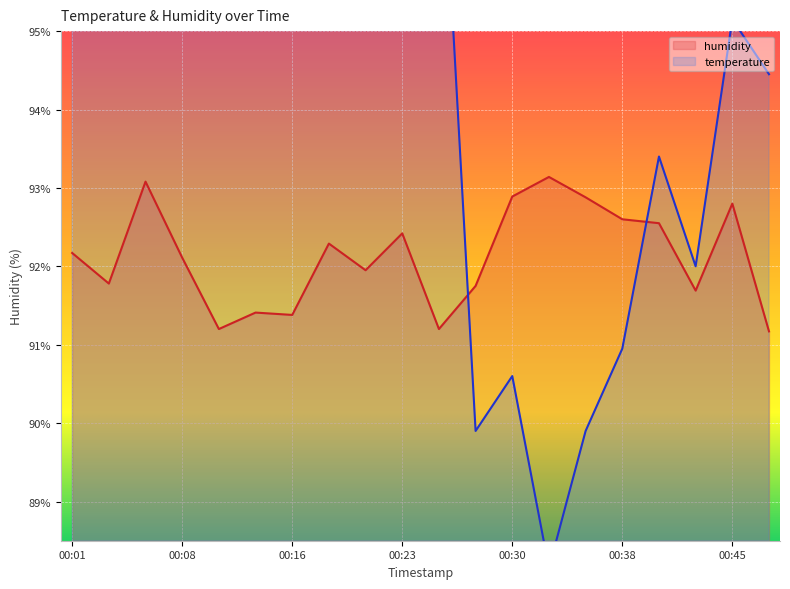

Which series has the widest spread of values?

temperature